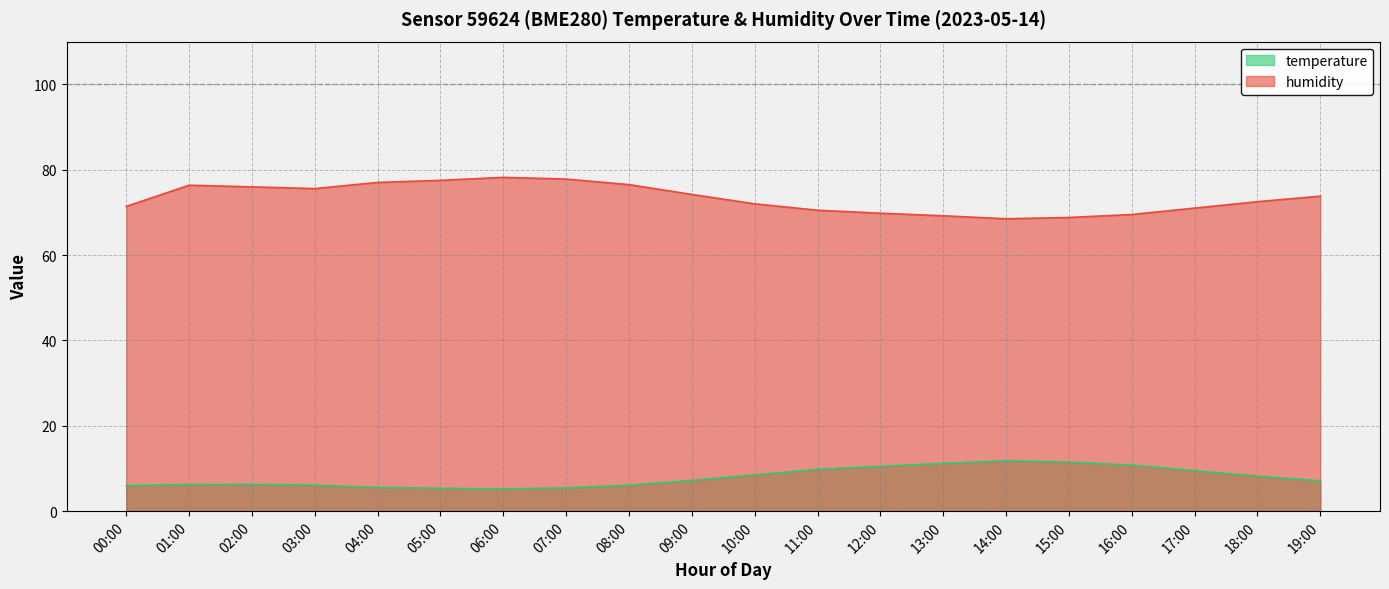

List the series in order of their peak value, lowest first.

temperature, humidity